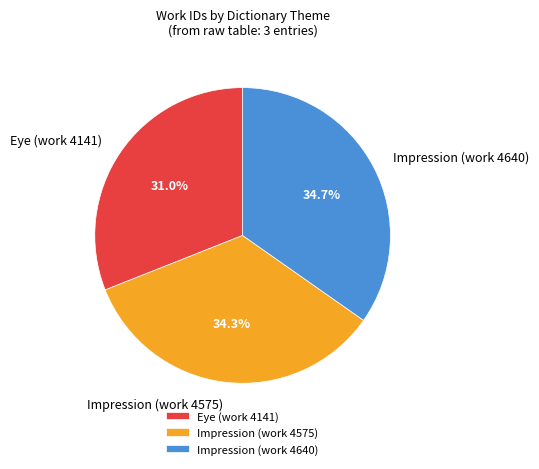

Is it true that Impression (work 4575) is 34% of the pie?

True